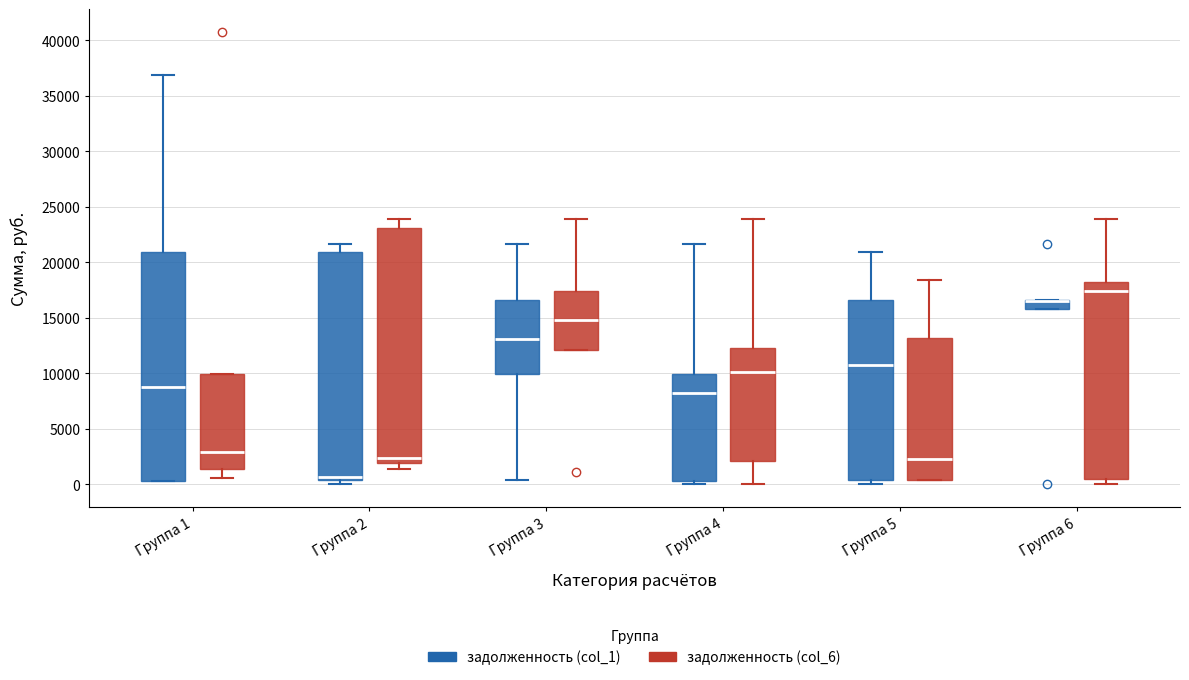

Where does the upper whisker of the box for Группа 3 (задолженность (col_6)) end on the y-axis? The values are not printed on the chart, so give them approximately, as read against the axis.

24000